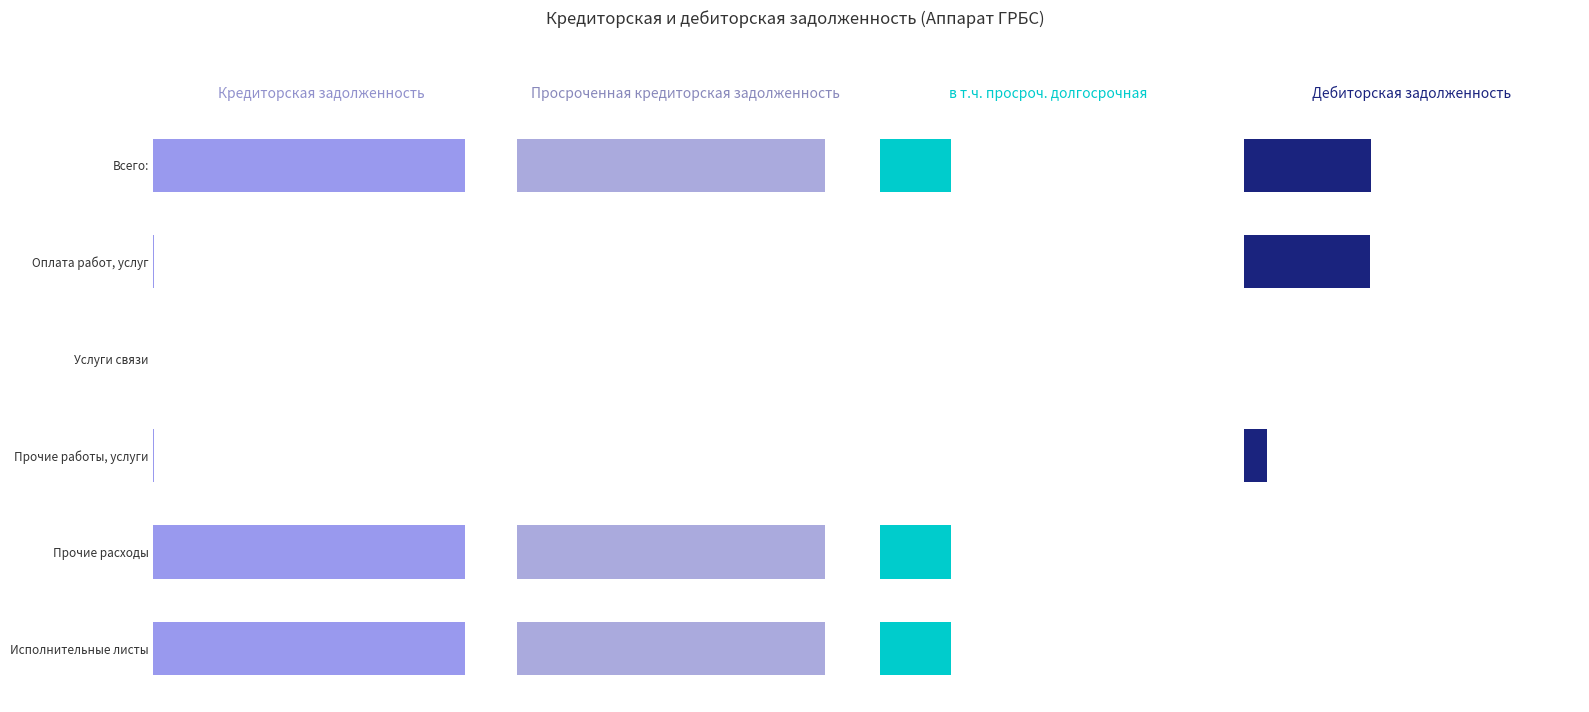

What are all the series names shown in the legend?

Кредиторская задолженность, Просроченная кредиторская задолженность, в т.ч. просроч. долгосрочная, Дебиторская задолженность